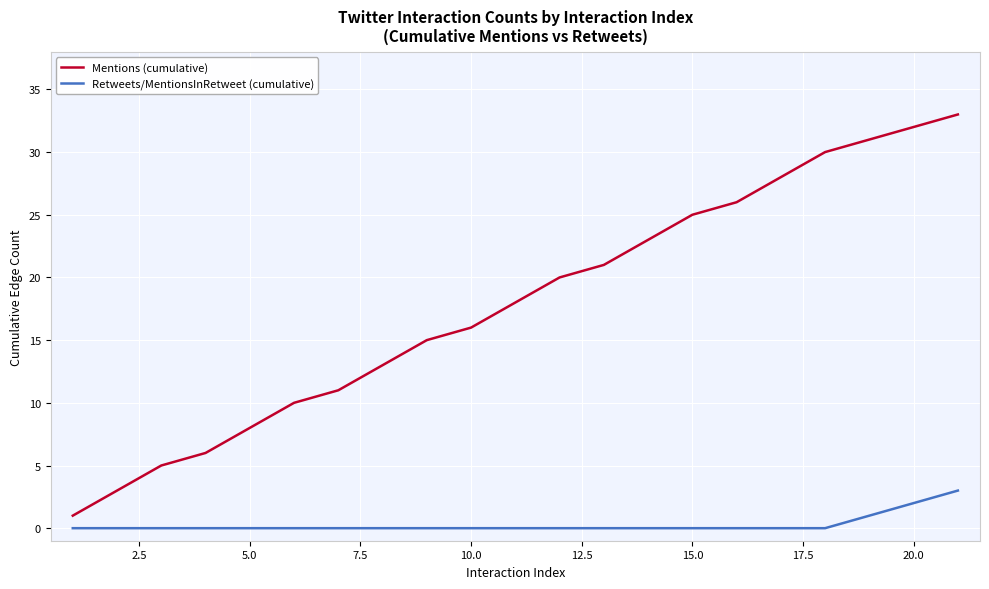

List the series in order of their overall mean, lowest first.

Retweets/MentionsInRetweet (cumulative), Mentions (cumulative)